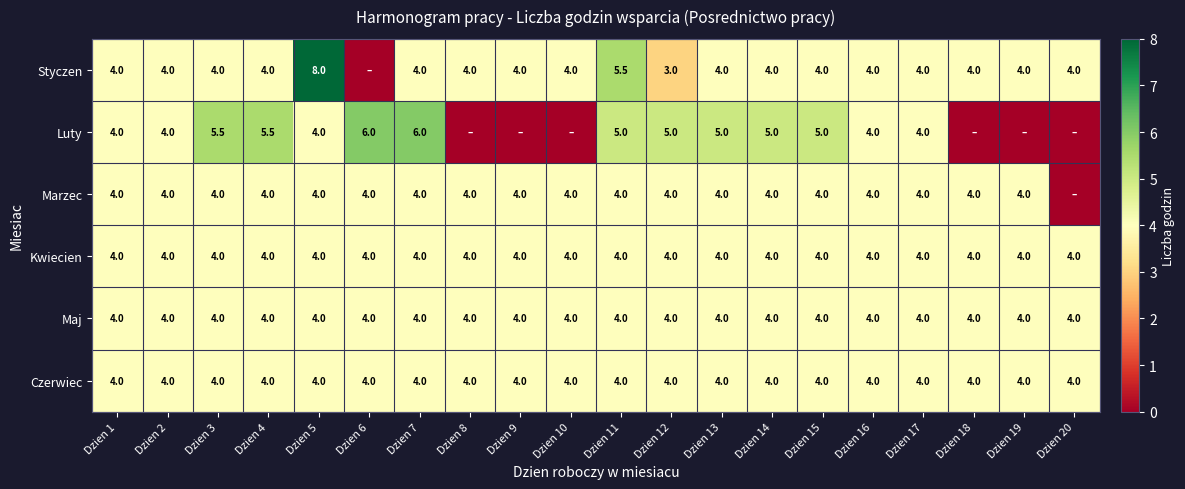

At how many categories does at least one series exceed 6?

1